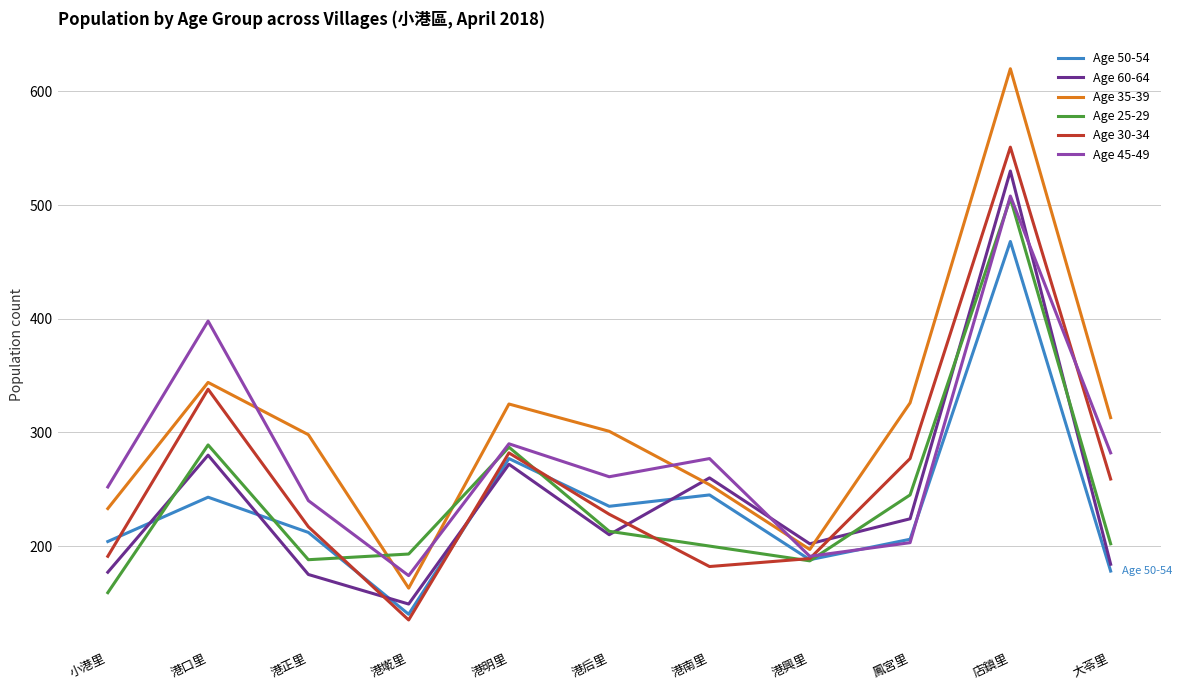

True or false: Age 50-54 has a value of 204 at 小港里.

True